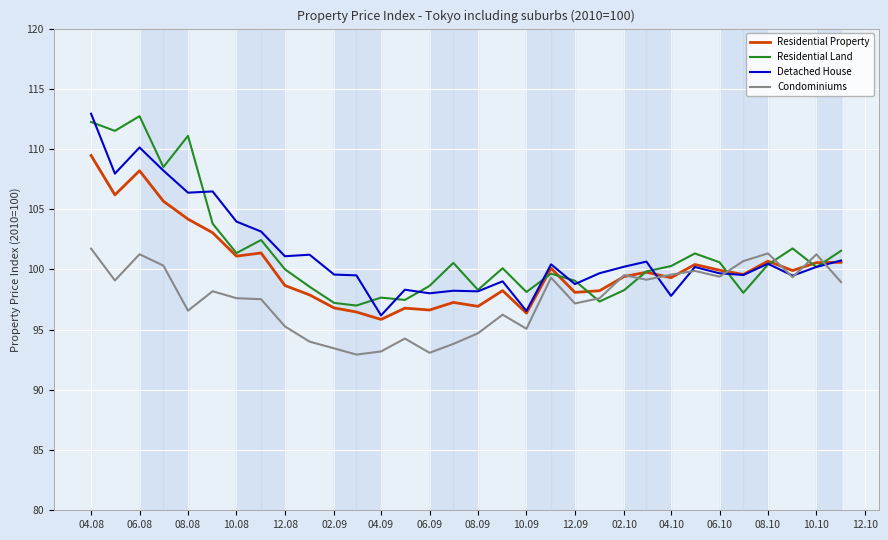

What is the minimum value shown in the chart?

92.9